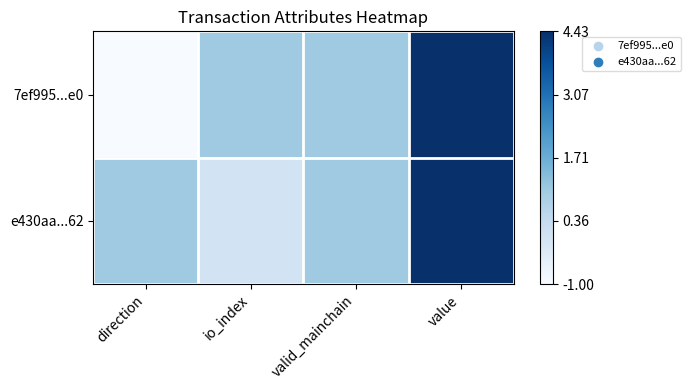

What is the maximum value shown in the chart?

1.0